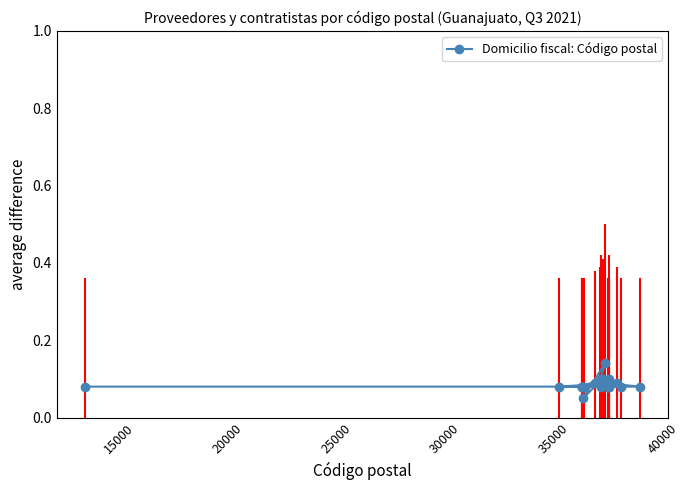

What is the maximum value shown in the chart?

0.1